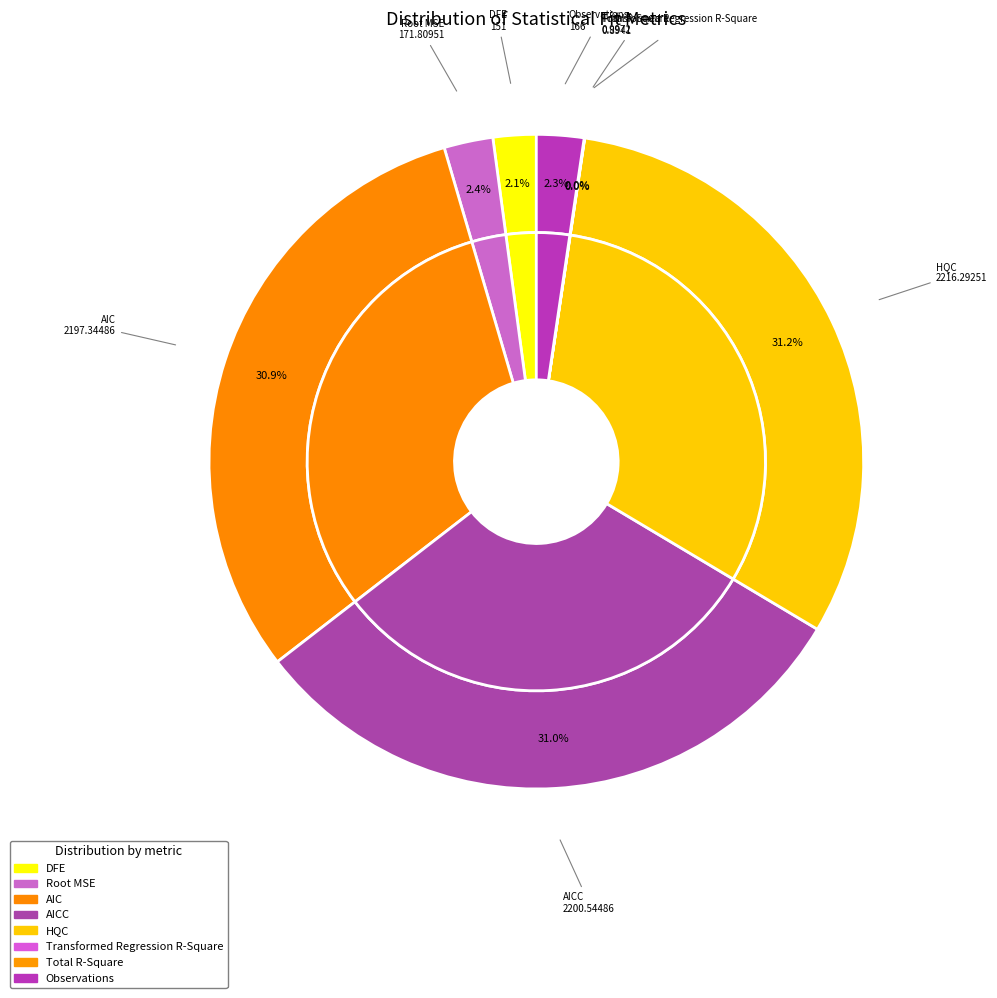

Count the number of slices in the pie.

8